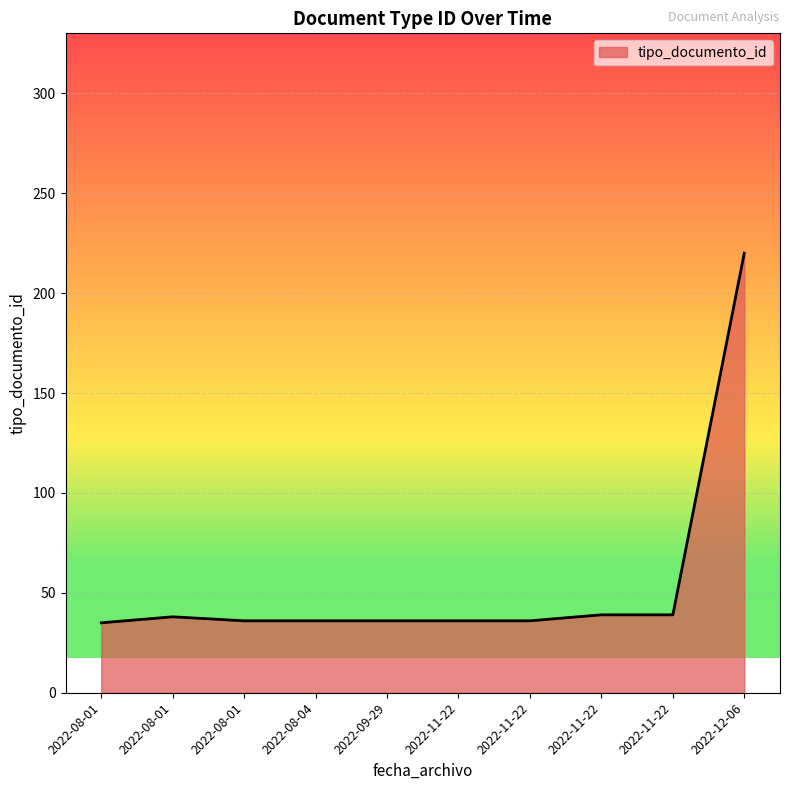

What is the maximum value shown in the chart?

220